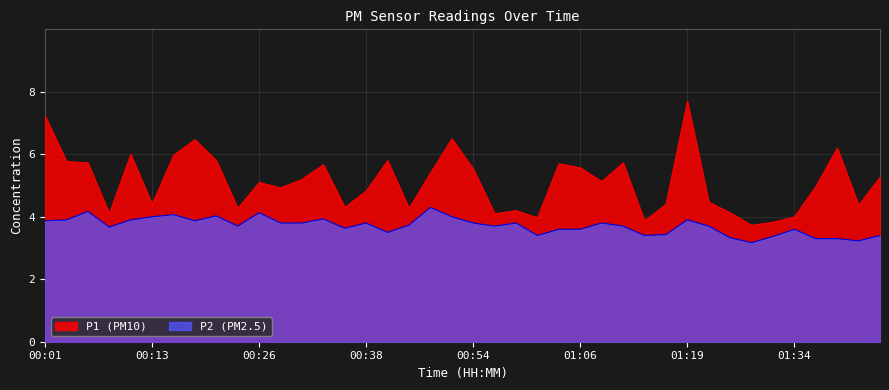

Between 00:06 and 00:51, which is larger?

00:51